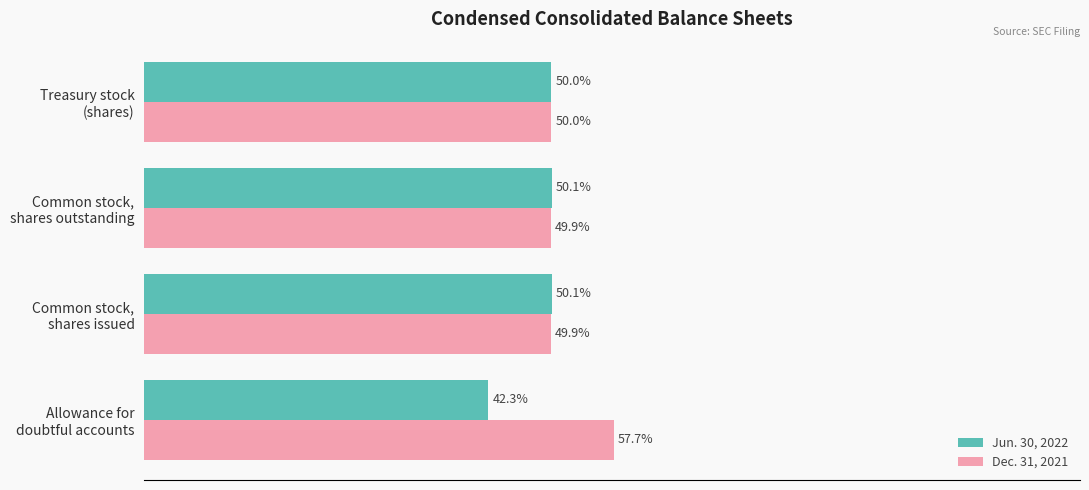

Which series has the largest total across all categories?

Dec. 31, 2021